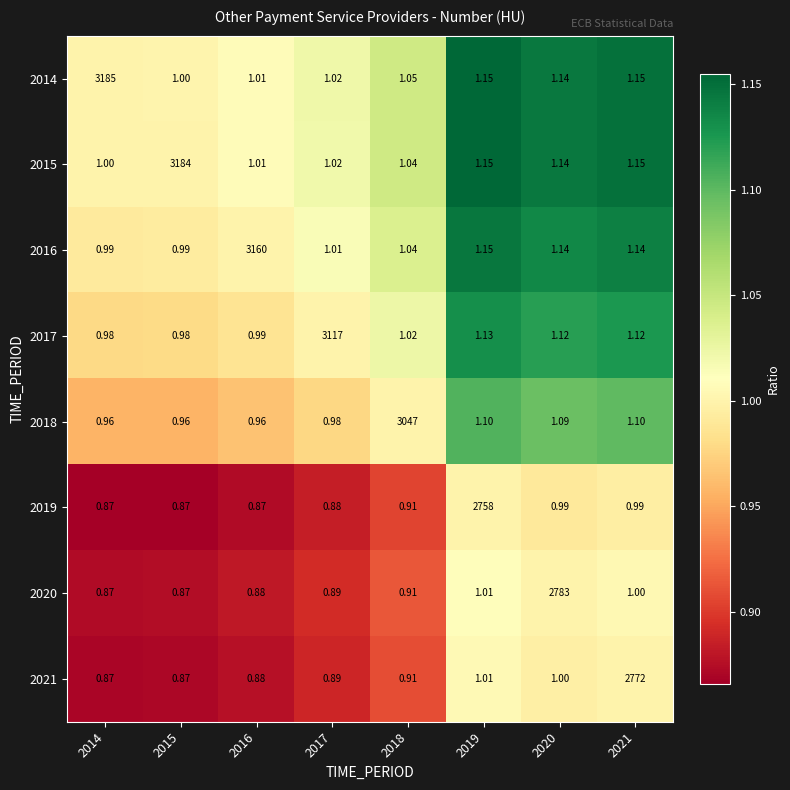

Rank the series by their maximum value, from lowest to highest.

2019, 2021, 2020, 2018, 2017, 2016, 2015, 2014